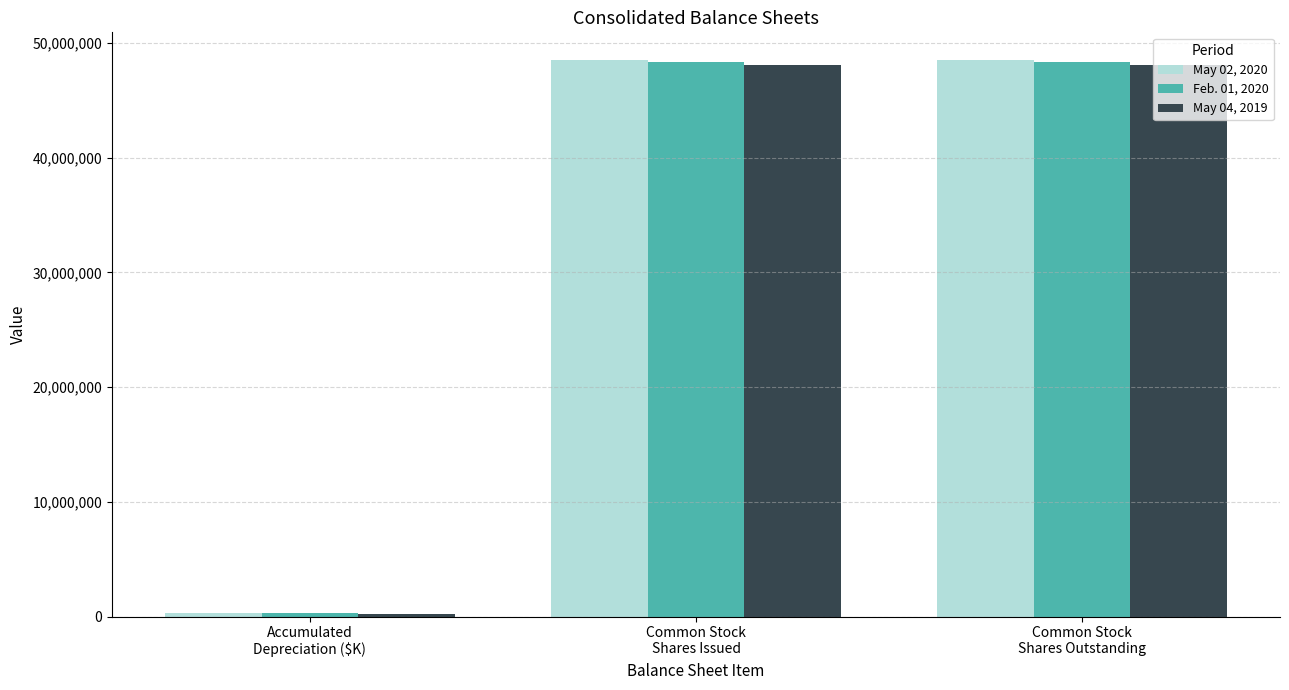

Reading right to left, list all the values displayed in this chart.

May 02, 2020: 48497994	48497994	282414
Feb. 01, 2020: 48354642	48354642	275913
May 04, 2019: 48065250	48065250	255845